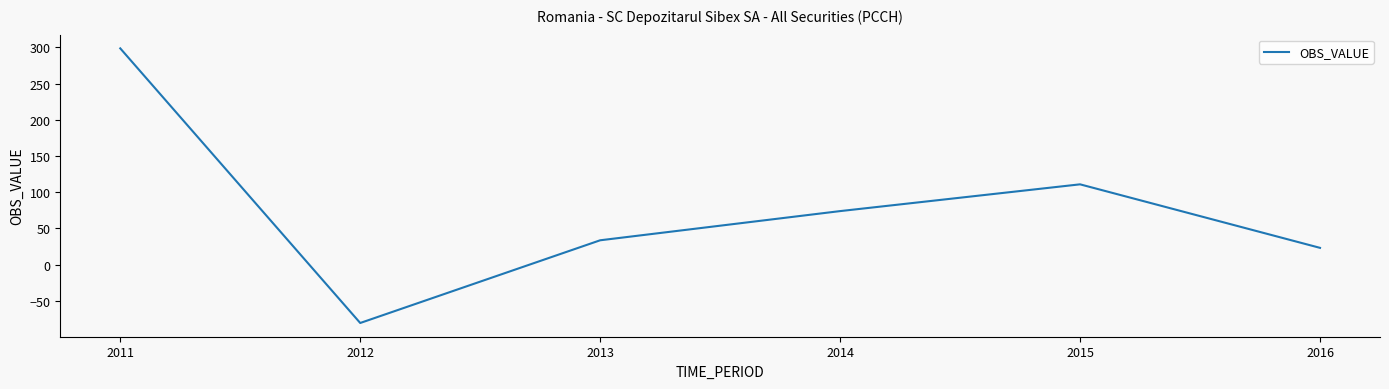

Read the value at 2015.

110.9